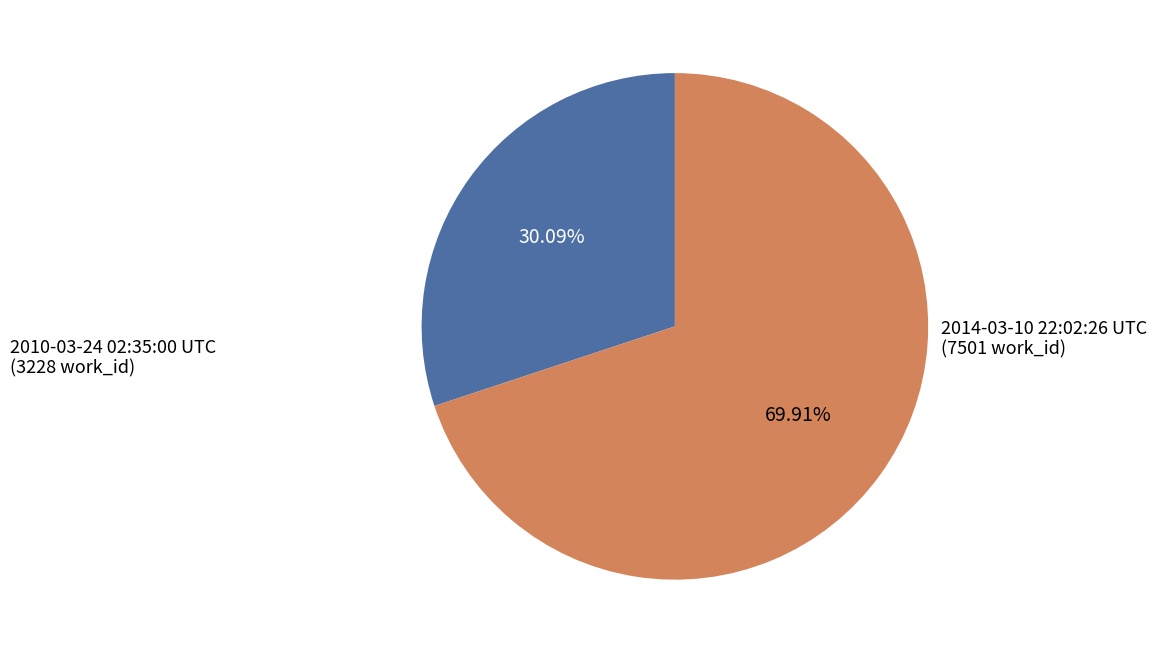

Is there a majority slice in this chart?

Yes